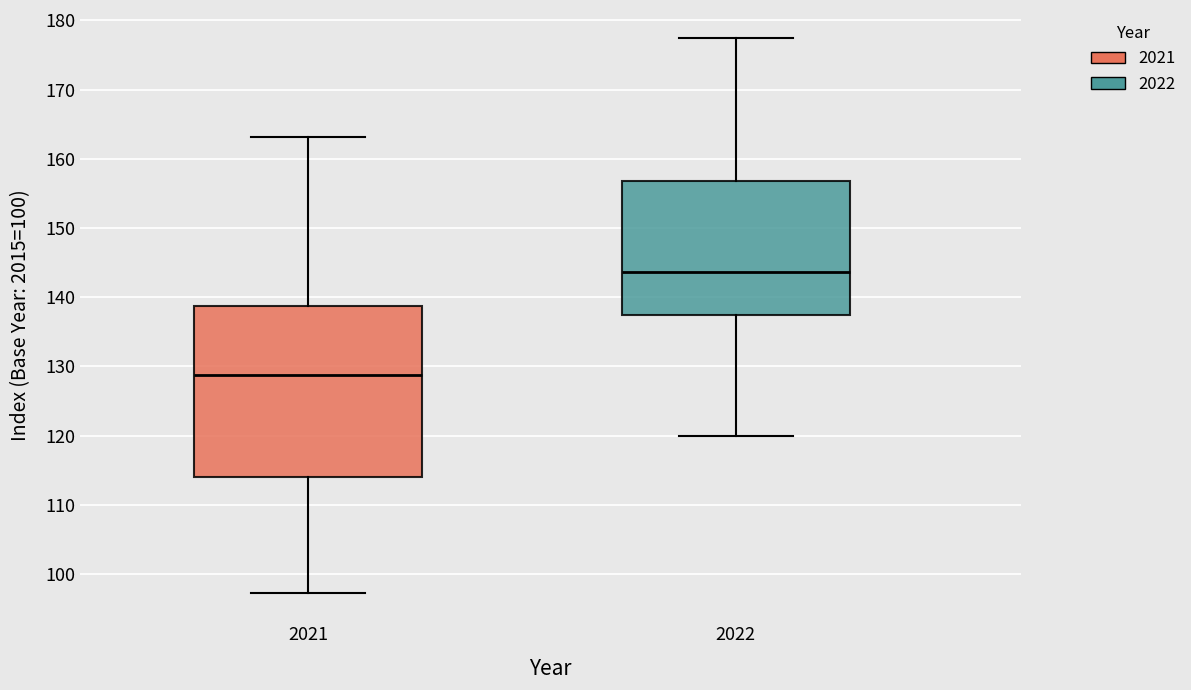

Which box's median line is the lowest?

2021